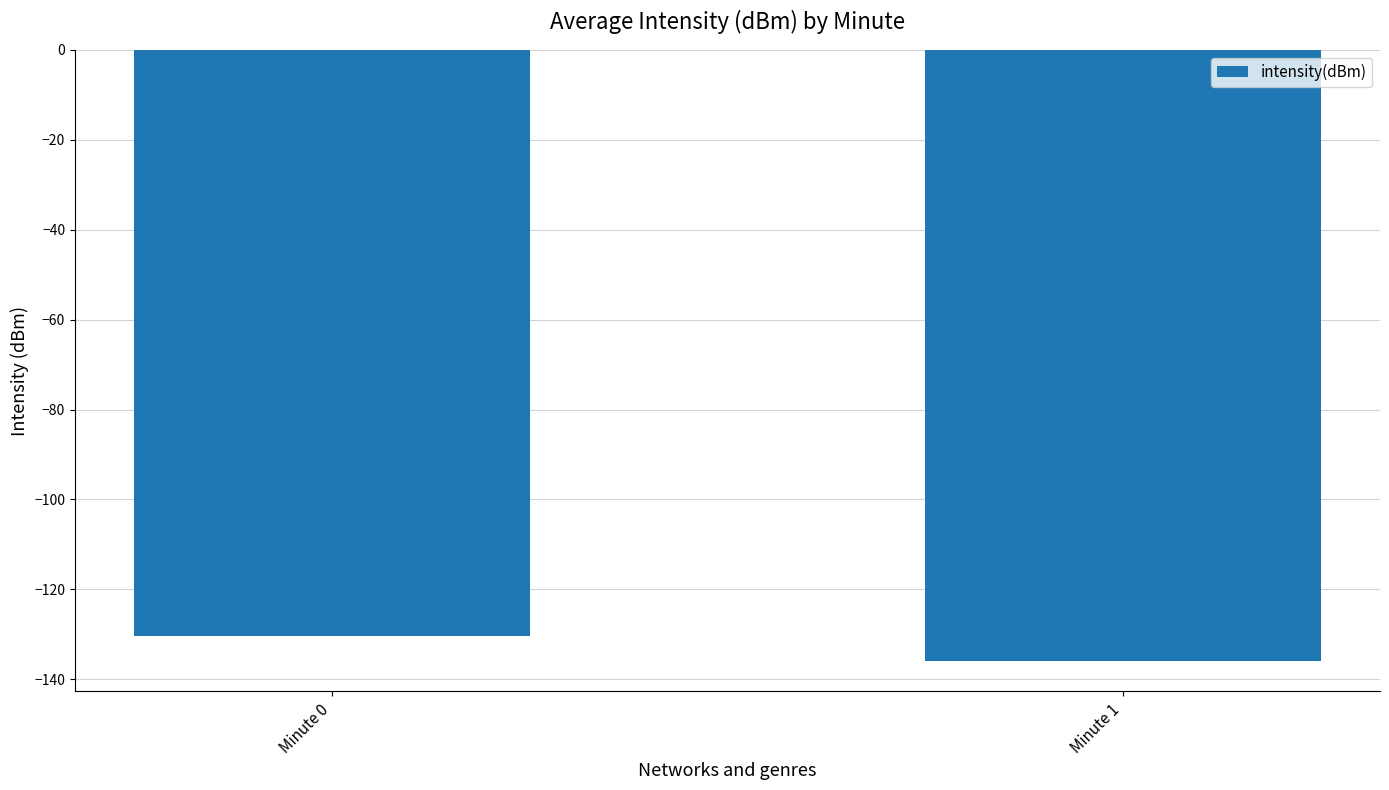

List the labels in order of value, smallest first.

Minute 1, Minute 0